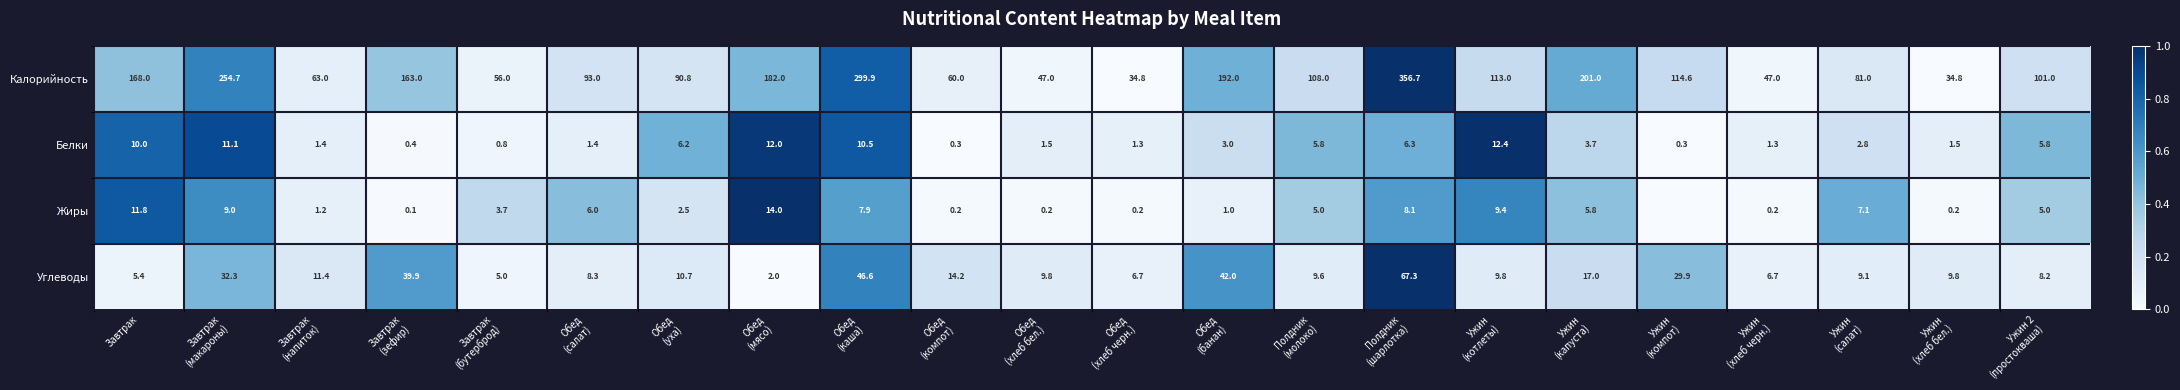

What is the difference between the highest and lowest values at Завтрак?

162.6